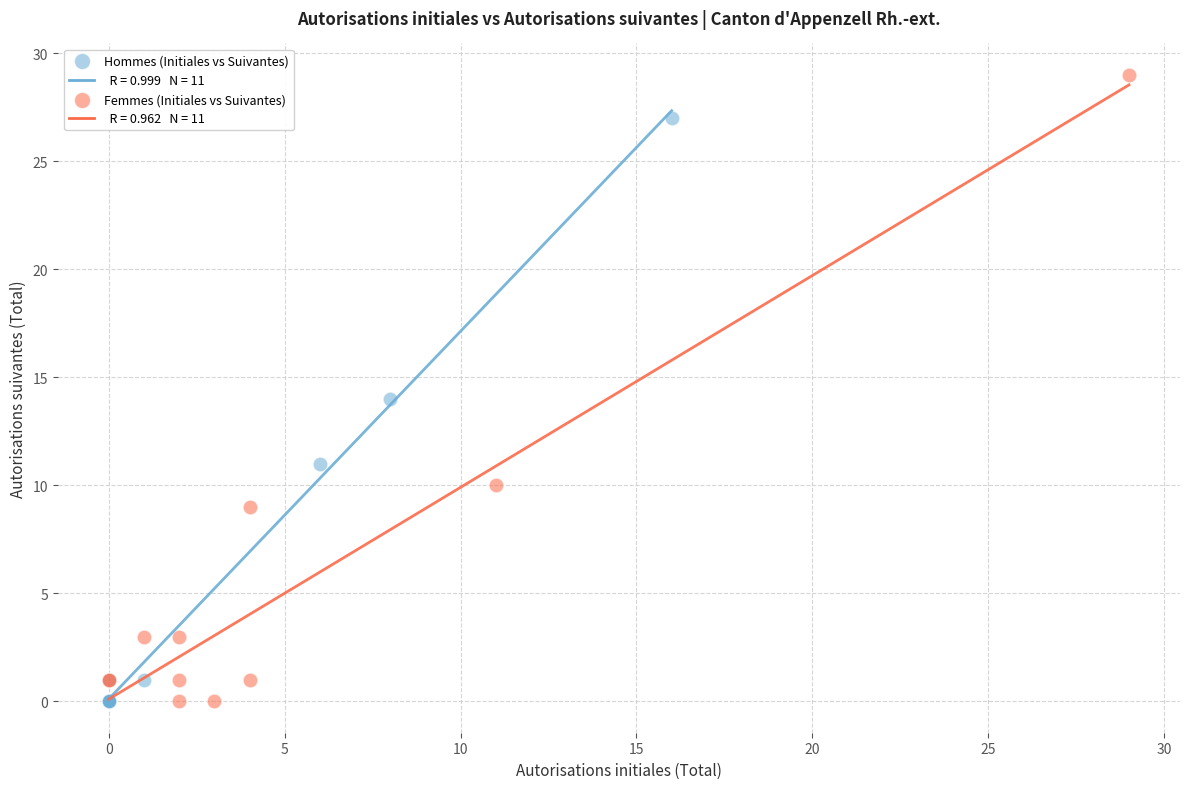

Which series has the widest spread of Y values?

Femmes (Initiales vs Suivantes)